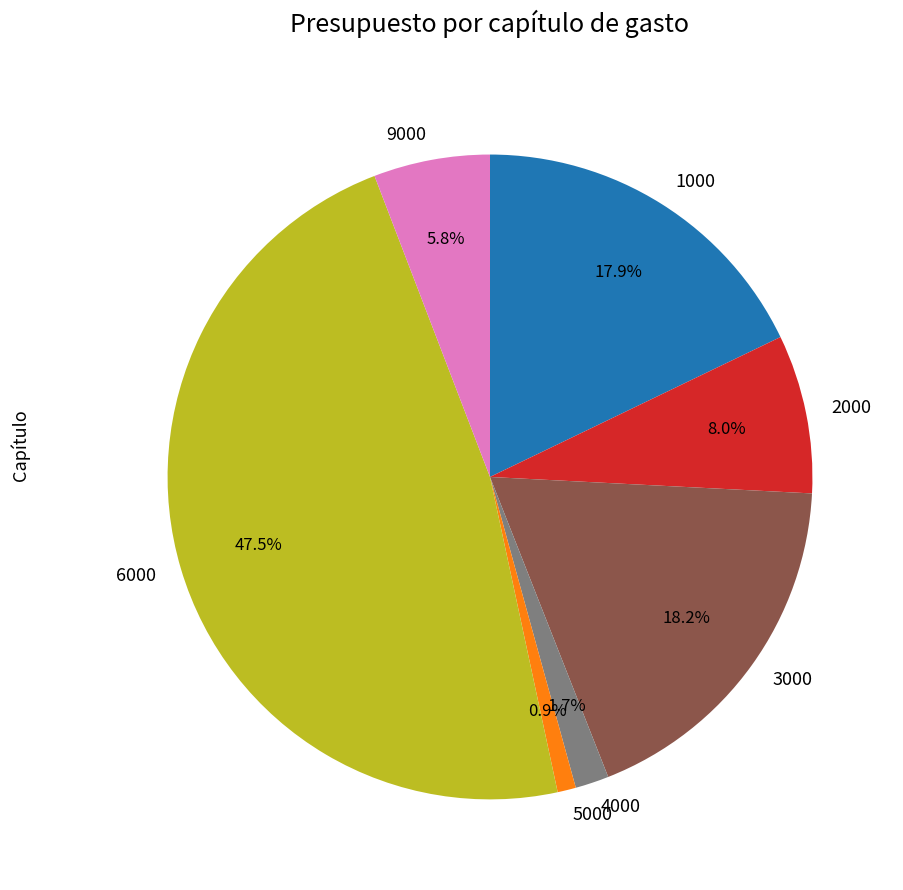

What is the largest slice in the pie chart?

6000